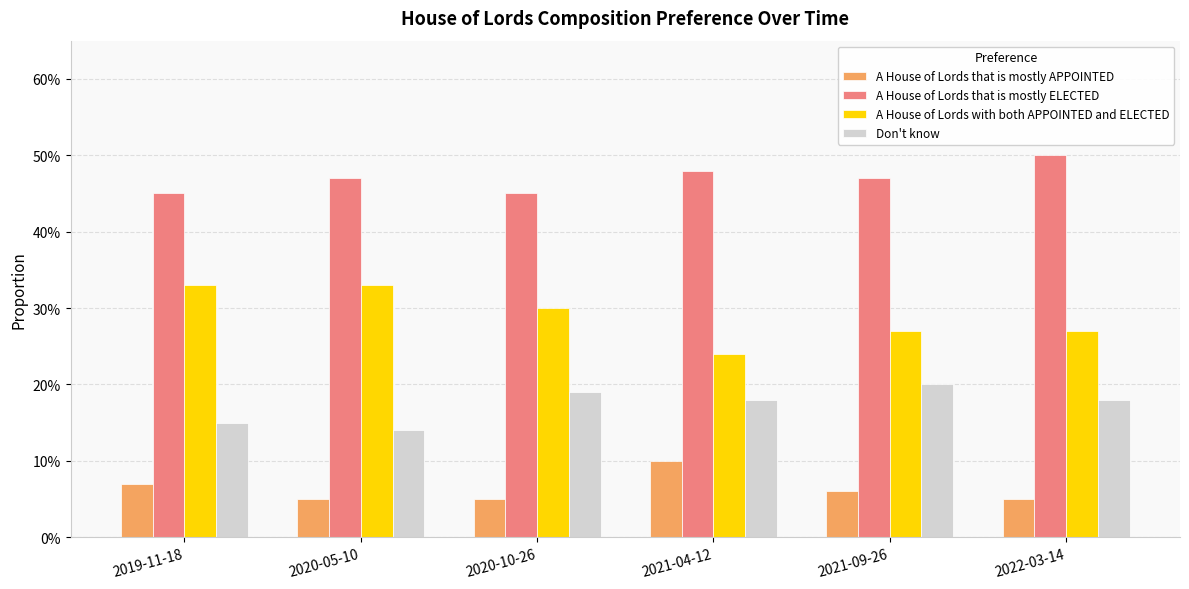

Does the chart contain stacked bars?

No